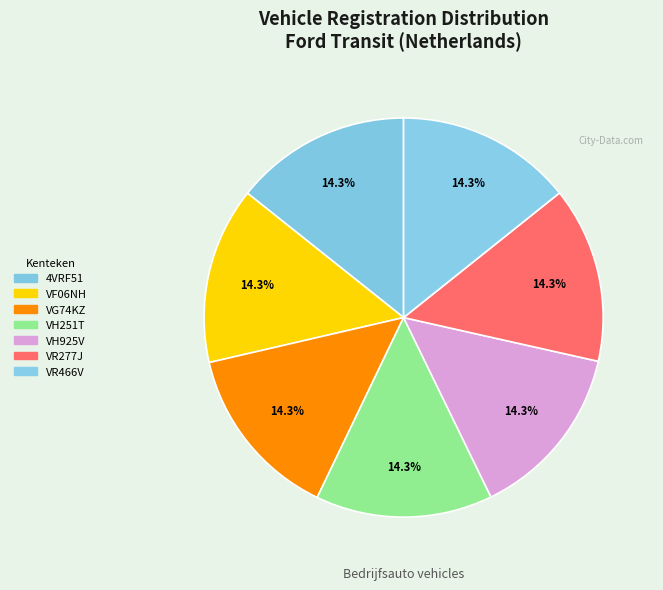

Which slice is the smallest?

VG74KZ